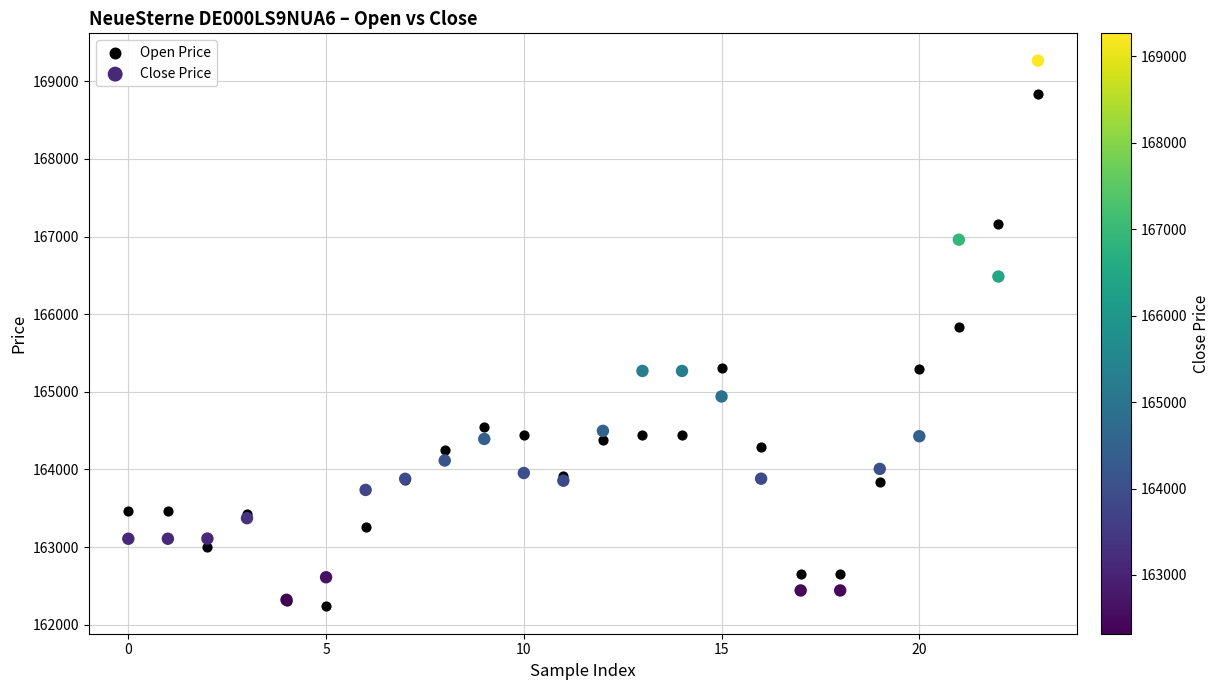

Across all series, what Y value is closest to 165751?

165839